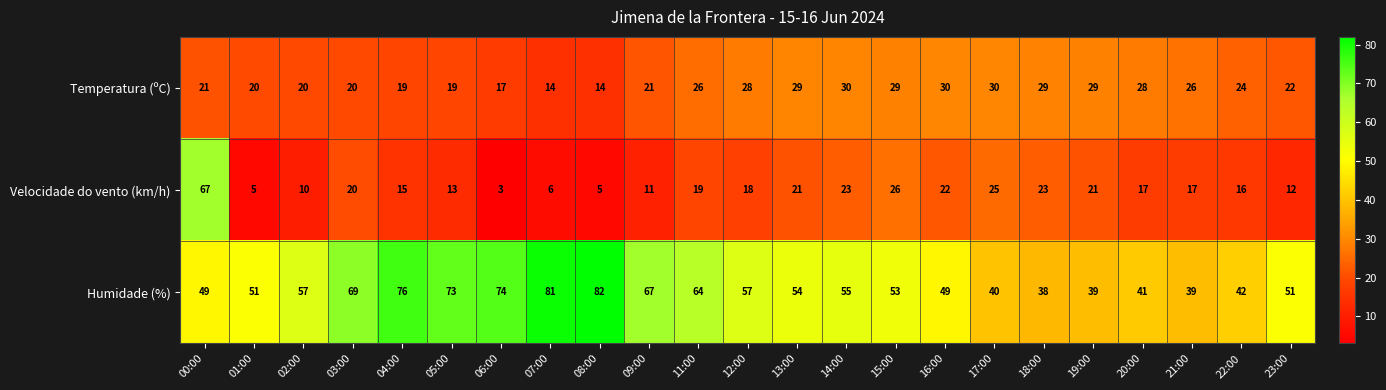

What is the sum of the Velocidade do vento (km/h) values at 22:00 and 20:00?

33